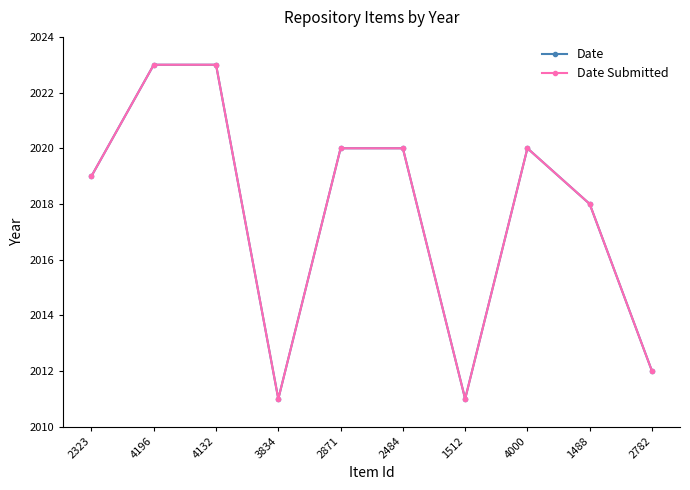

At which label does Date reach its minimum?

3834